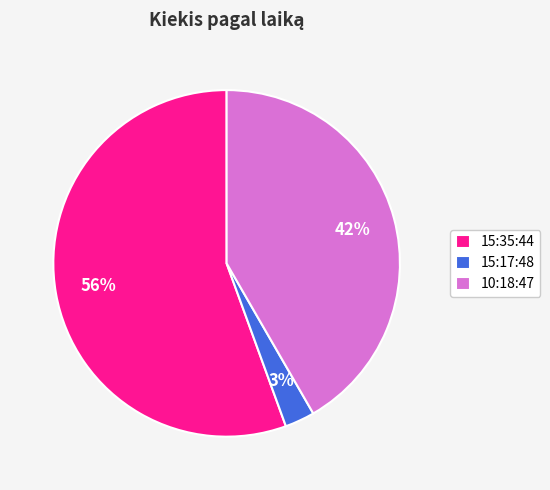

To the nearest percent, what is the average slice percentage?

33%